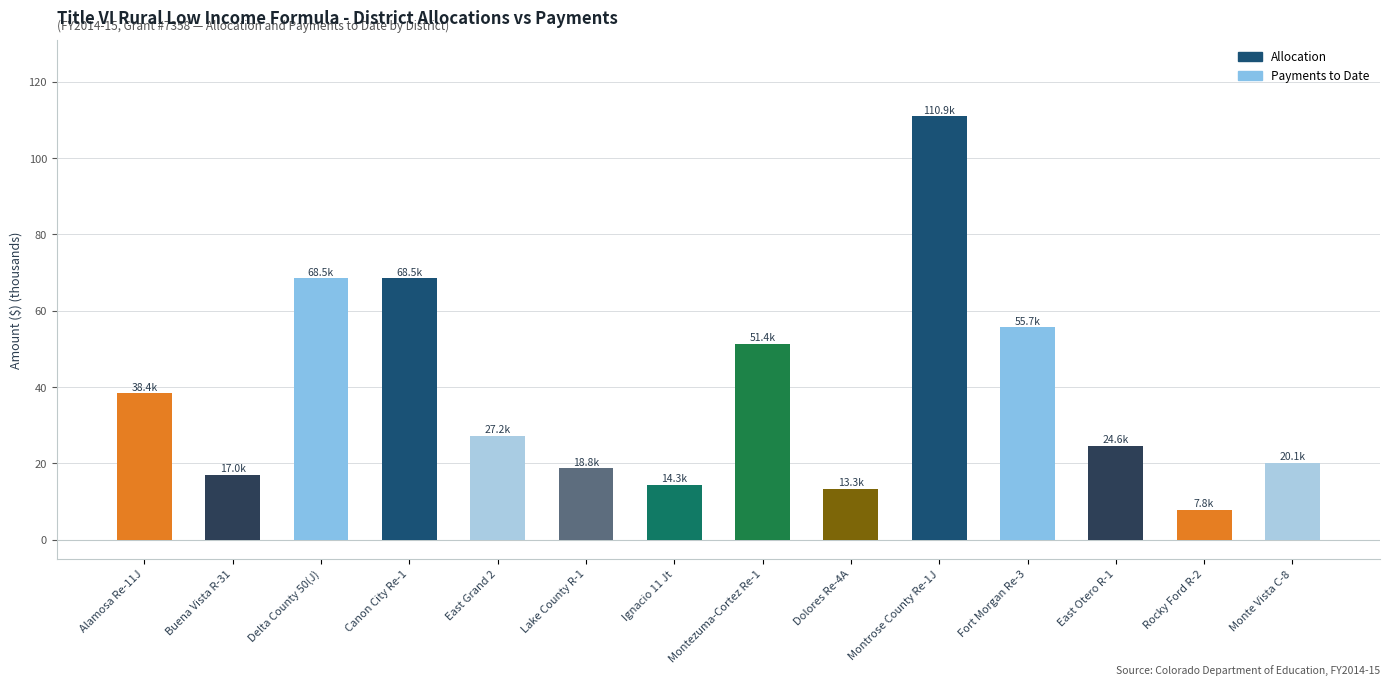

What is the label of the 1st bar from the left?

Alamosa Re-11J